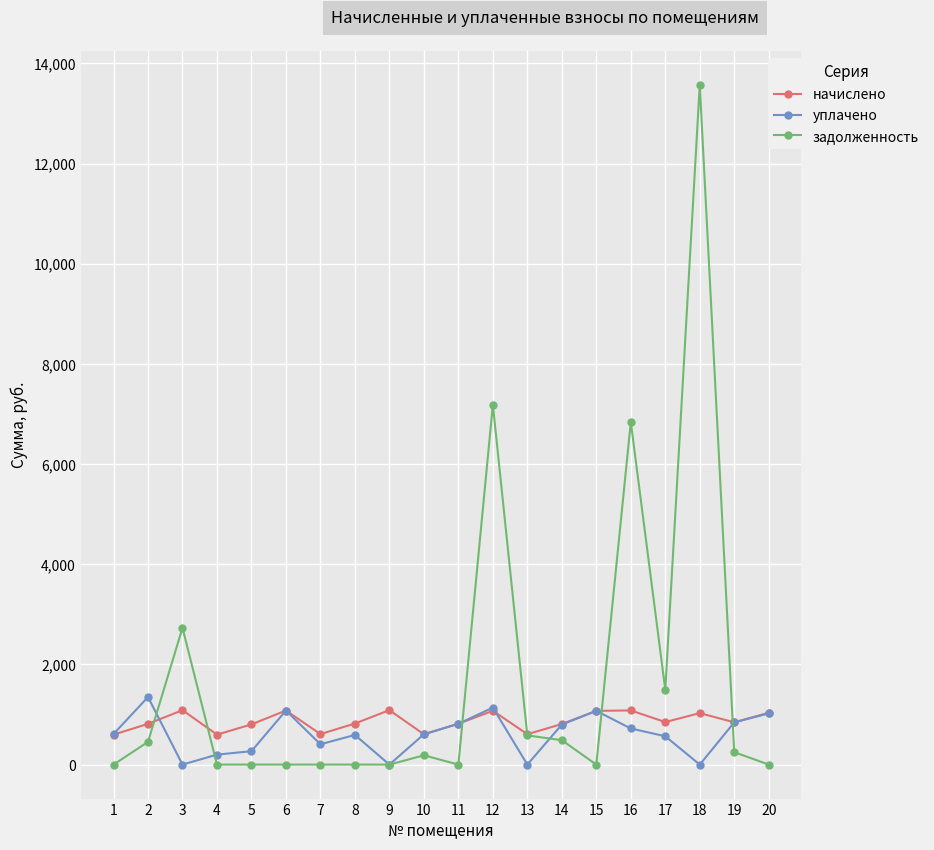

Where is the first local maximum for начислено?

3